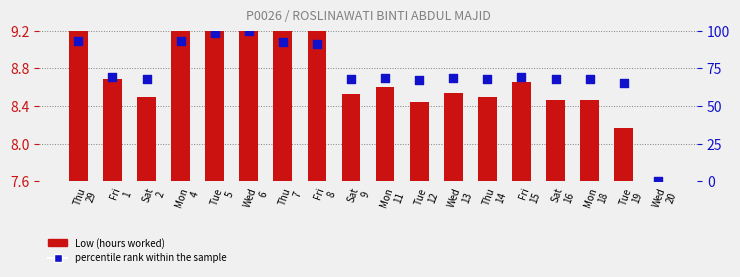

Which series contains the lowest Y value?

Low (hours worked)